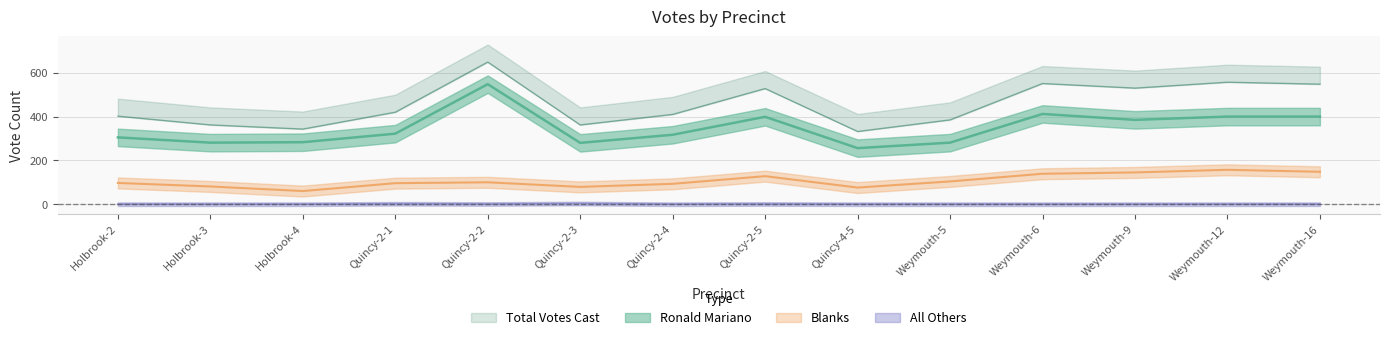

At which label does Total Votes Cast reach its minimum?

Quincy-4-5